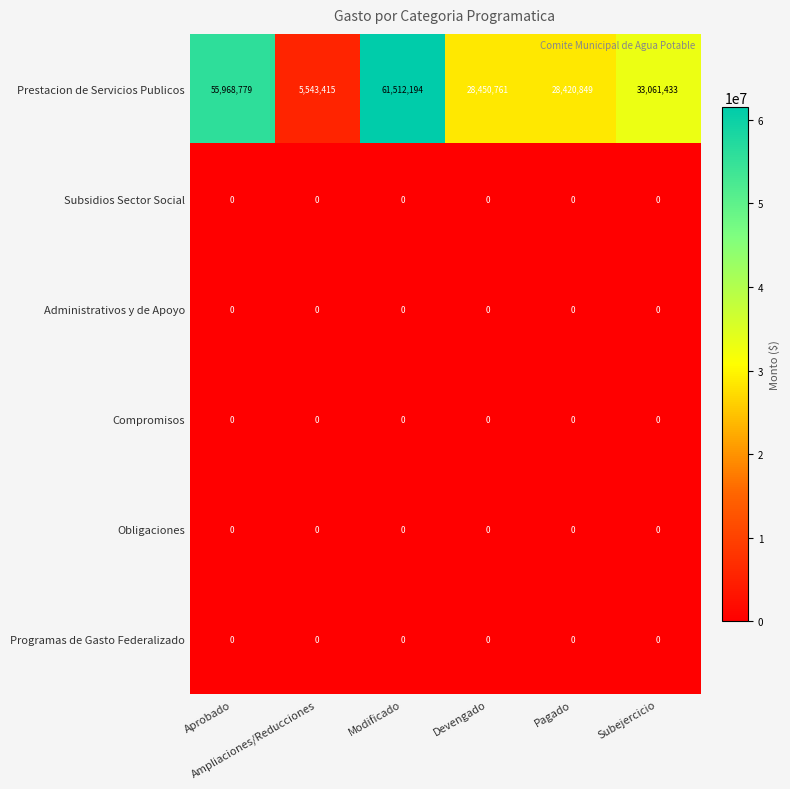

What is the average value of the Prestacion de Servicios Publicos series?

35492905